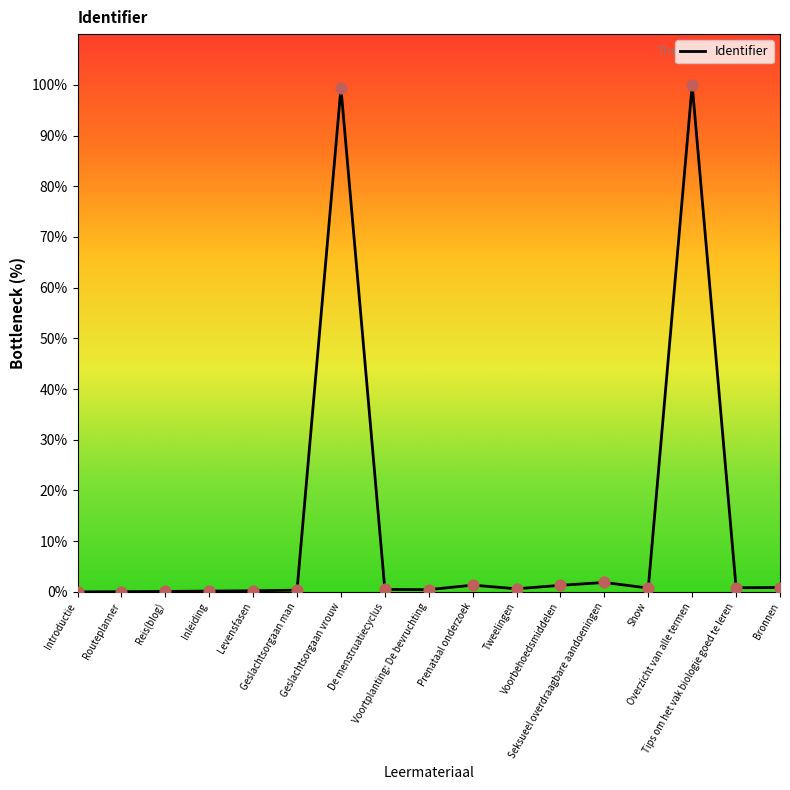

What is the change in value from Routeplanner to Bronnen?

+0.8